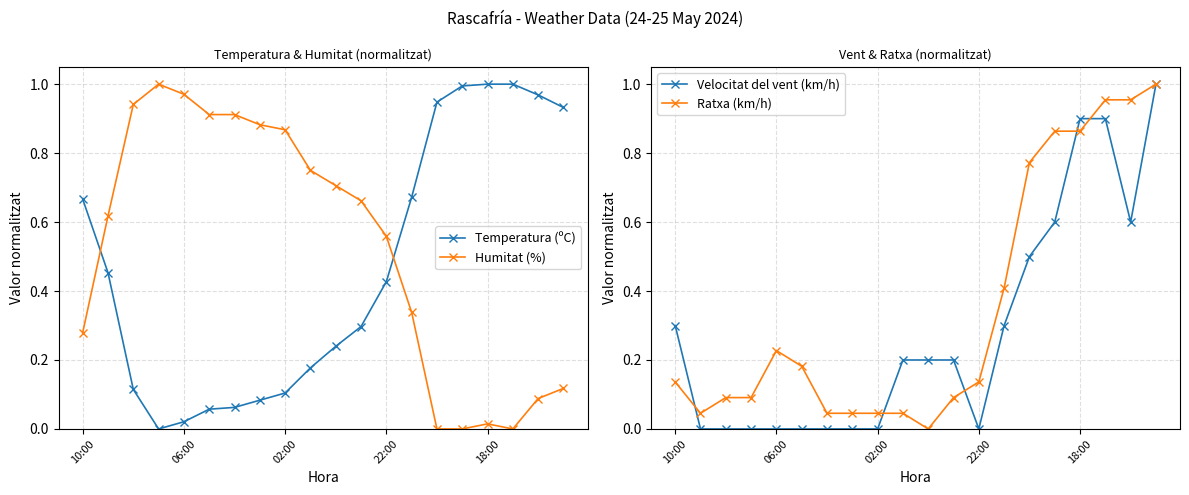

What is the difference between the maximum and minimum values in the Velocitat del vent (km/h) series?

1.0